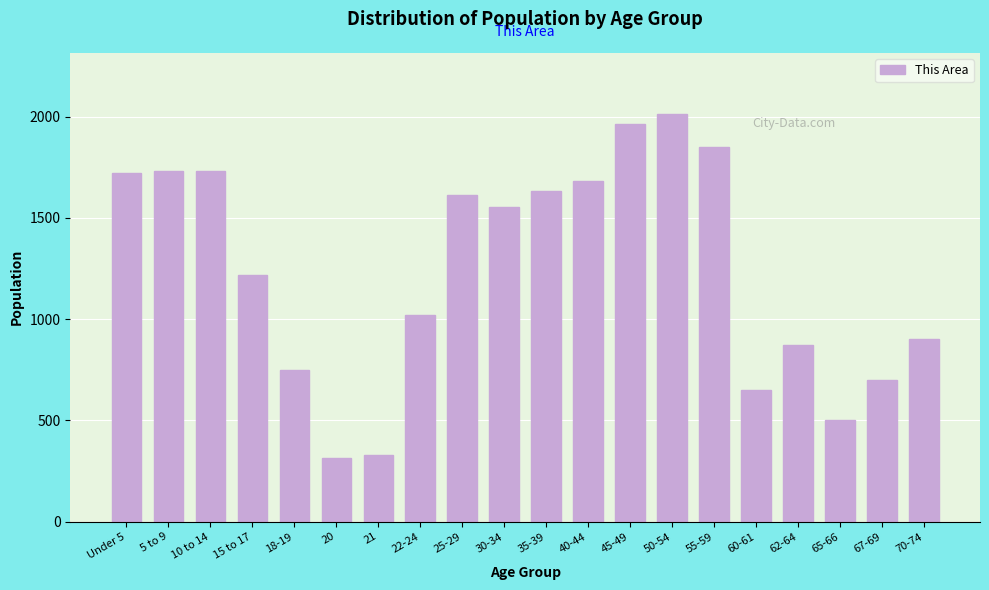

What is the change in value from 10 to 14 to 35-39?

-97